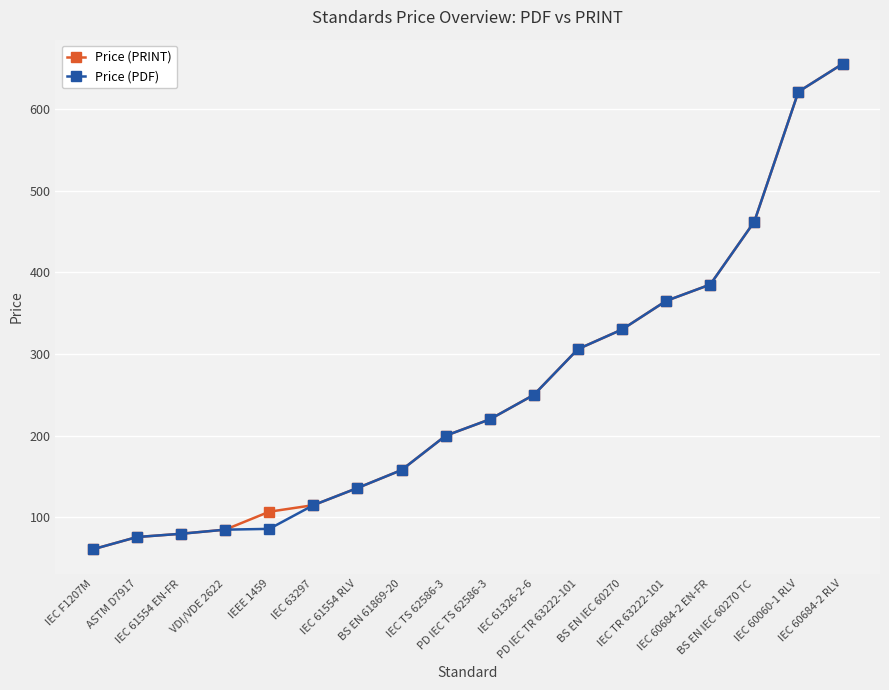

What is the lowest value of the Price (PDF) series?

61.0